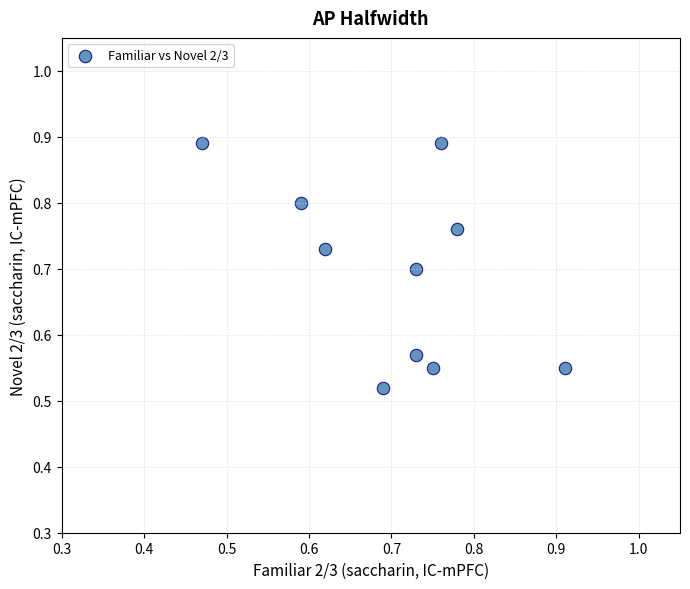

What is the range of X values (max minus min)?

0.4